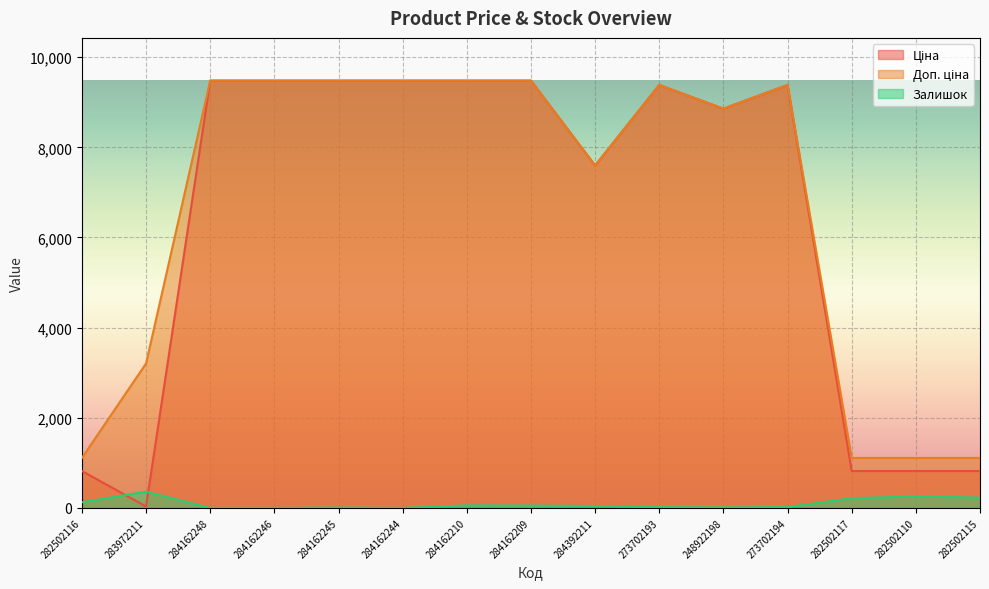

At how many categories does at least one series exceed 8973?

8